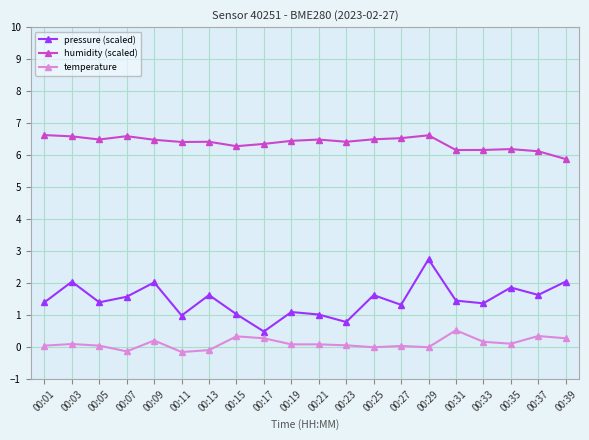

At how many categories does at least one series exceed 6?

19